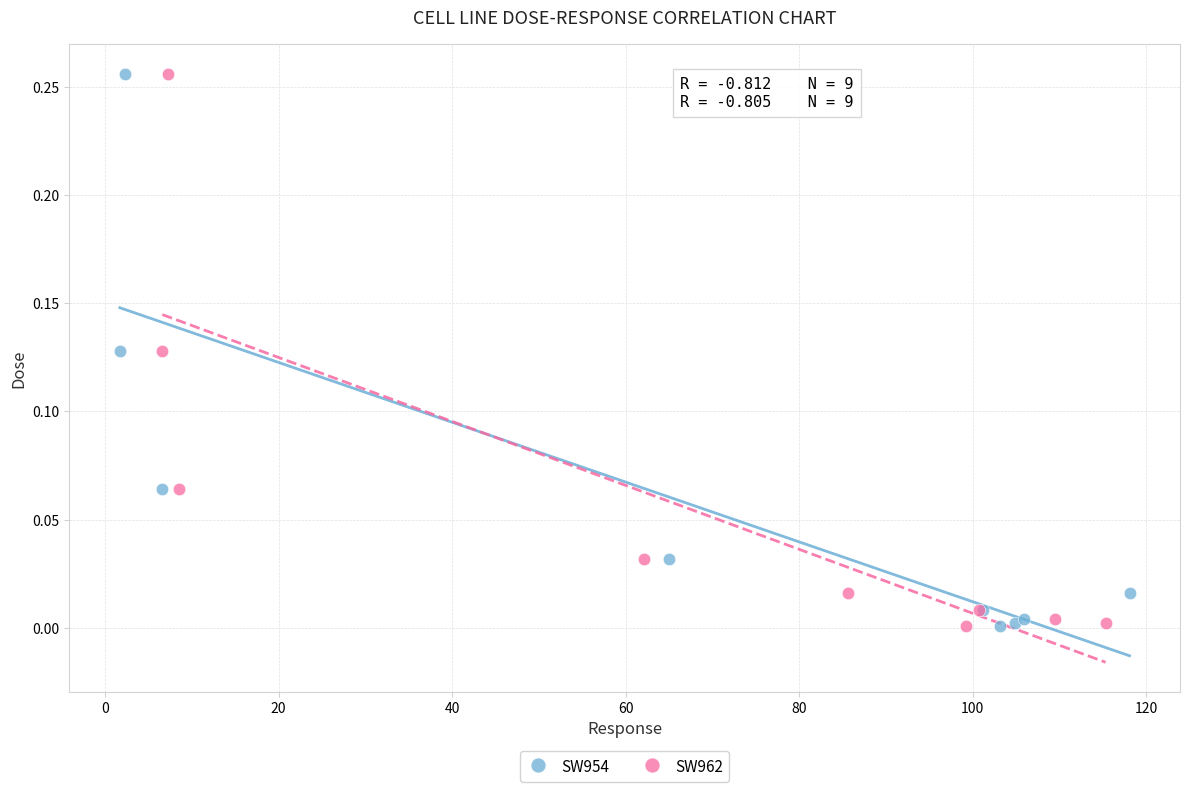

What are all the series names shown in the legend?

SW954, SW962